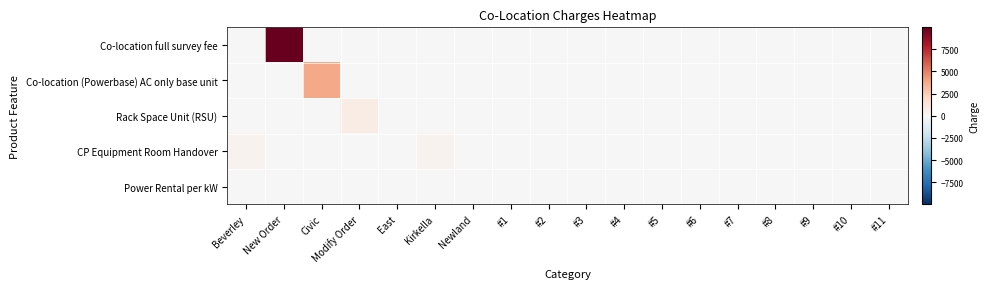

Reading right to left, transcribe all the data shown in this chart.

Co-location full survey fee: #11=0.0	#10=0.0	#9=0.0	#8=0.0	#7=0.0	#6=0.0	#5=0.0	#4=0.0	#3=0.0	#2=0.0	#1=0.0	Newland=0.0	Kirkella=0.0	East=0.0	Modify Order=0.0	Civic=0.0	New Order=9981.6	Beverley=0.0
Co-location (Powerbase) AC only base unit: #11=0.0	#10=0.0	#9=0.0	#8=0.0	#7=0.0	#6=0.0	#5=0.0	#4=0.0	#3=0.0	#2=0.0	#1=0.0	Newland=0.0	Kirkella=0.0	East=0.0	Modify Order=0.0	Civic=3756.4	New Order=0.0	Beverley=0.0
Rack Space Unit (RSU): #11=0.0	#10=0.0	#9=0.0	#8=0.0	#7=0.0	#6=0.0	#5=0.0	#4=0.0	#3=0.0	#2=0.0	#1=0.0	Newland=0.0	Kirkella=0.0	East=0.0	Modify Order=765.7	Civic=0.0	New Order=0.0	Beverley=0.0
CP Equipment Room Handover: #11=0.0	#10=0.0	#9=0.0	#8=0.0	#7=0.0	#6=0.0	#5=0.0	#4=0.0	#3=0.0	#2=0.0	#1=0.0	Newland=0.0	Kirkella=386.0	East=0.0	Modify Order=0.0	Civic=0.0	New Order=0.0	Beverley=386.0
Power Rental per kW: #11=0.0	#10=16.1	#9=0.0	#8=0.0	#7=0.0	#6=16.1	#5=0.0	#4=0.0	#3=0.0	#2=0.0	#1=16.1	Newland=0.0	Kirkella=0.0	East=16.1	Modify Order=0.0	Civic=0.0	New Order=0.0	Beverley=0.0